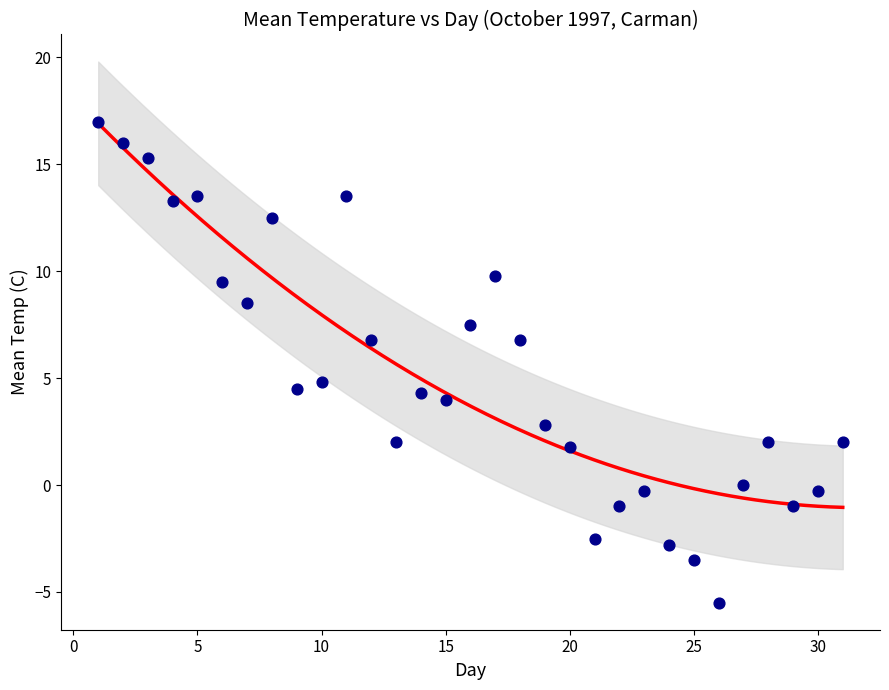

What is the range of X values (max minus min)?

30.0